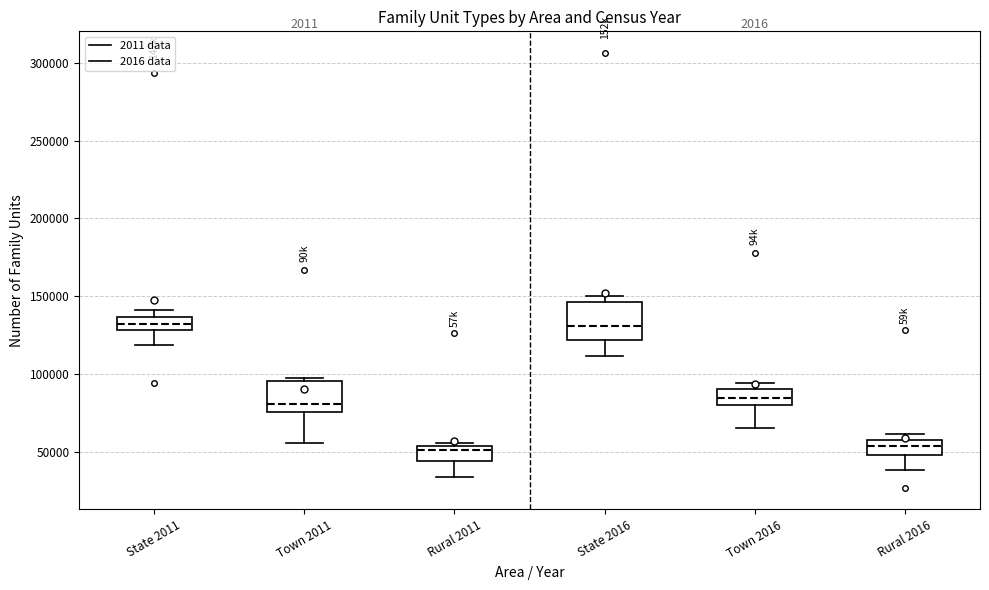

Where does the median line of the box for State 2016 sit on the y-axis? The values are not printed on the chart, so give them approximately, as read against the axis.

130000